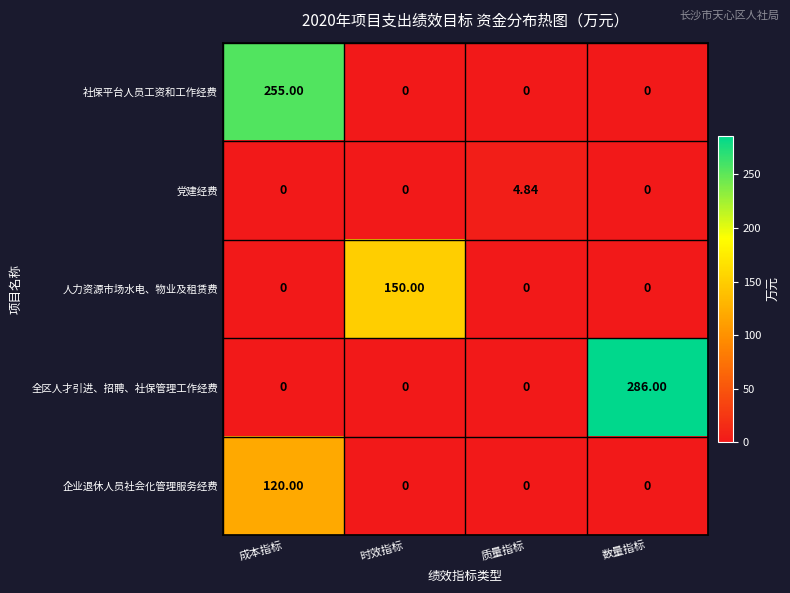

Is the value of 社保平台人员工资和工作经费 at 数量指标 greater than the value of 全区人才引进、招聘、社保管理工作经费 at 数量指标?

No